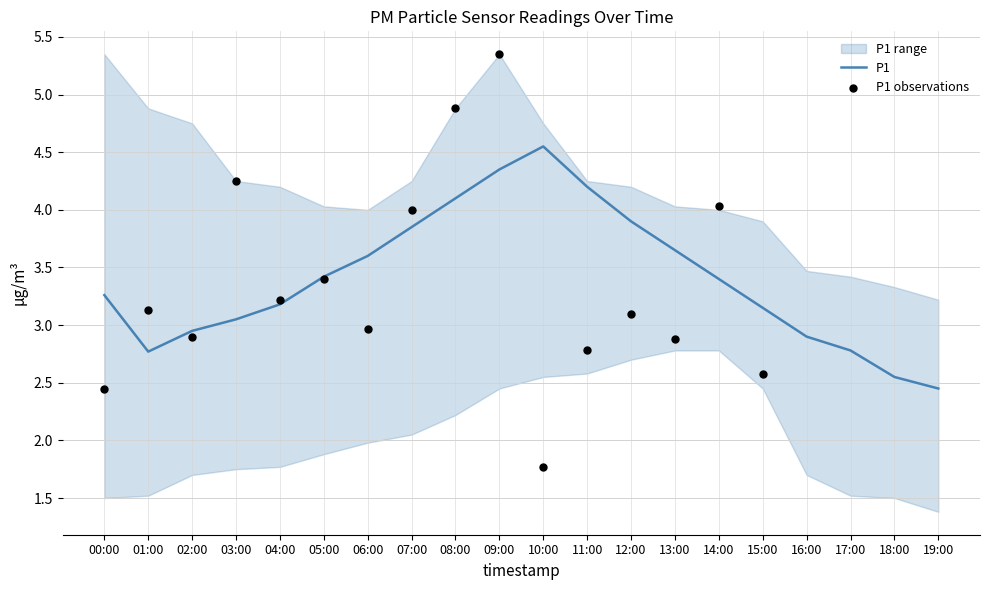

Is the value of P1 at 09:00 greater than the value of P1_upper at 18:00?

Yes